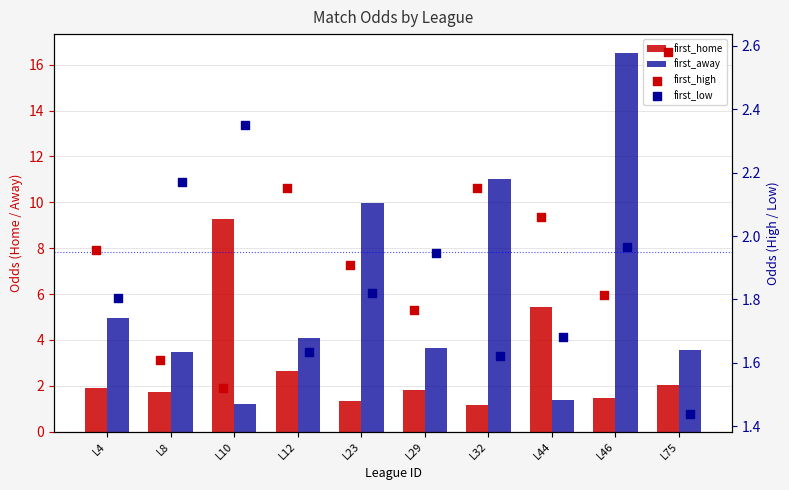

Which series has the widest spread of Y values?

first_away